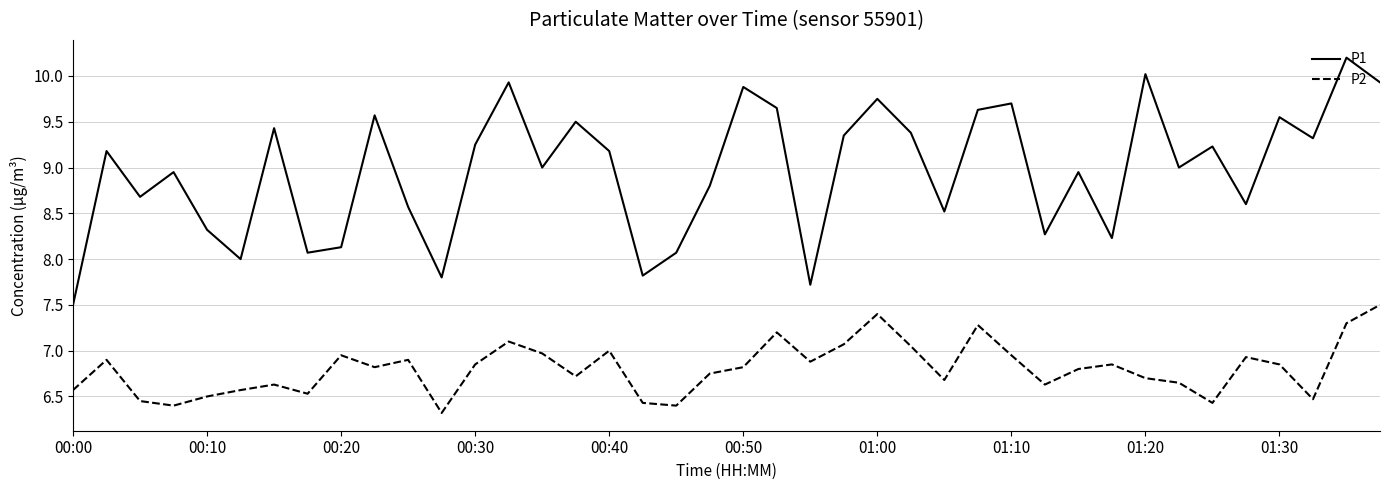

Which series has the largest total across all categories?

P1